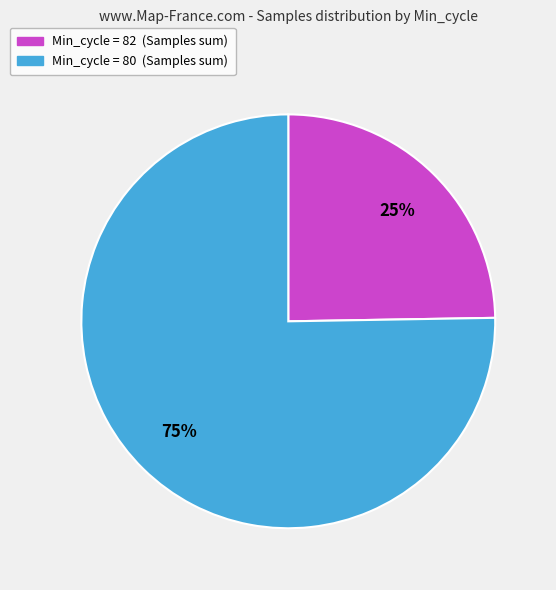

Does any single category account for the majority?

Yes